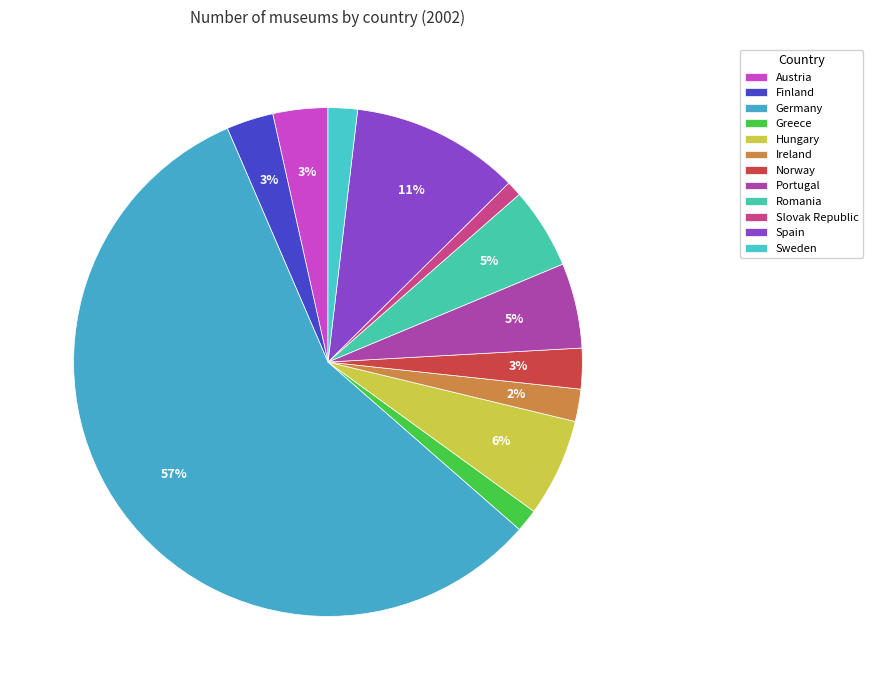

The Slovak Republic slice represents 1% of the pie. True or false?

True